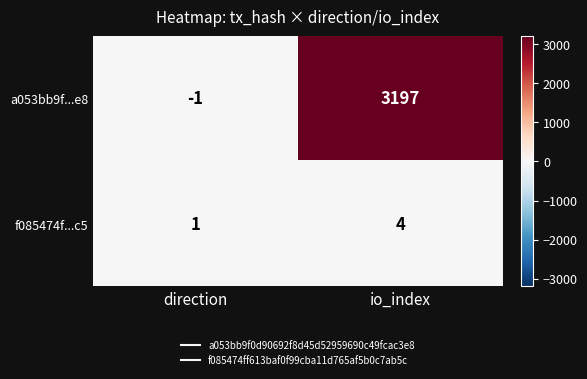

Is the value of a053bb9f...e8 at io_index greater than the value of f085474f...c5 at direction?

Yes